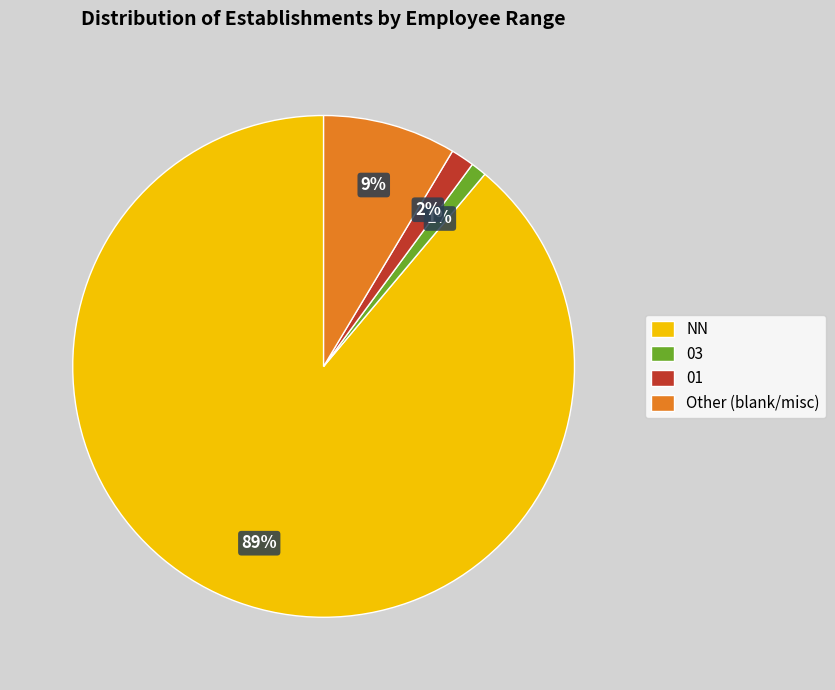

Rank the categories by value from lowest to highest.

03, 01, Other (blank/misc), NN